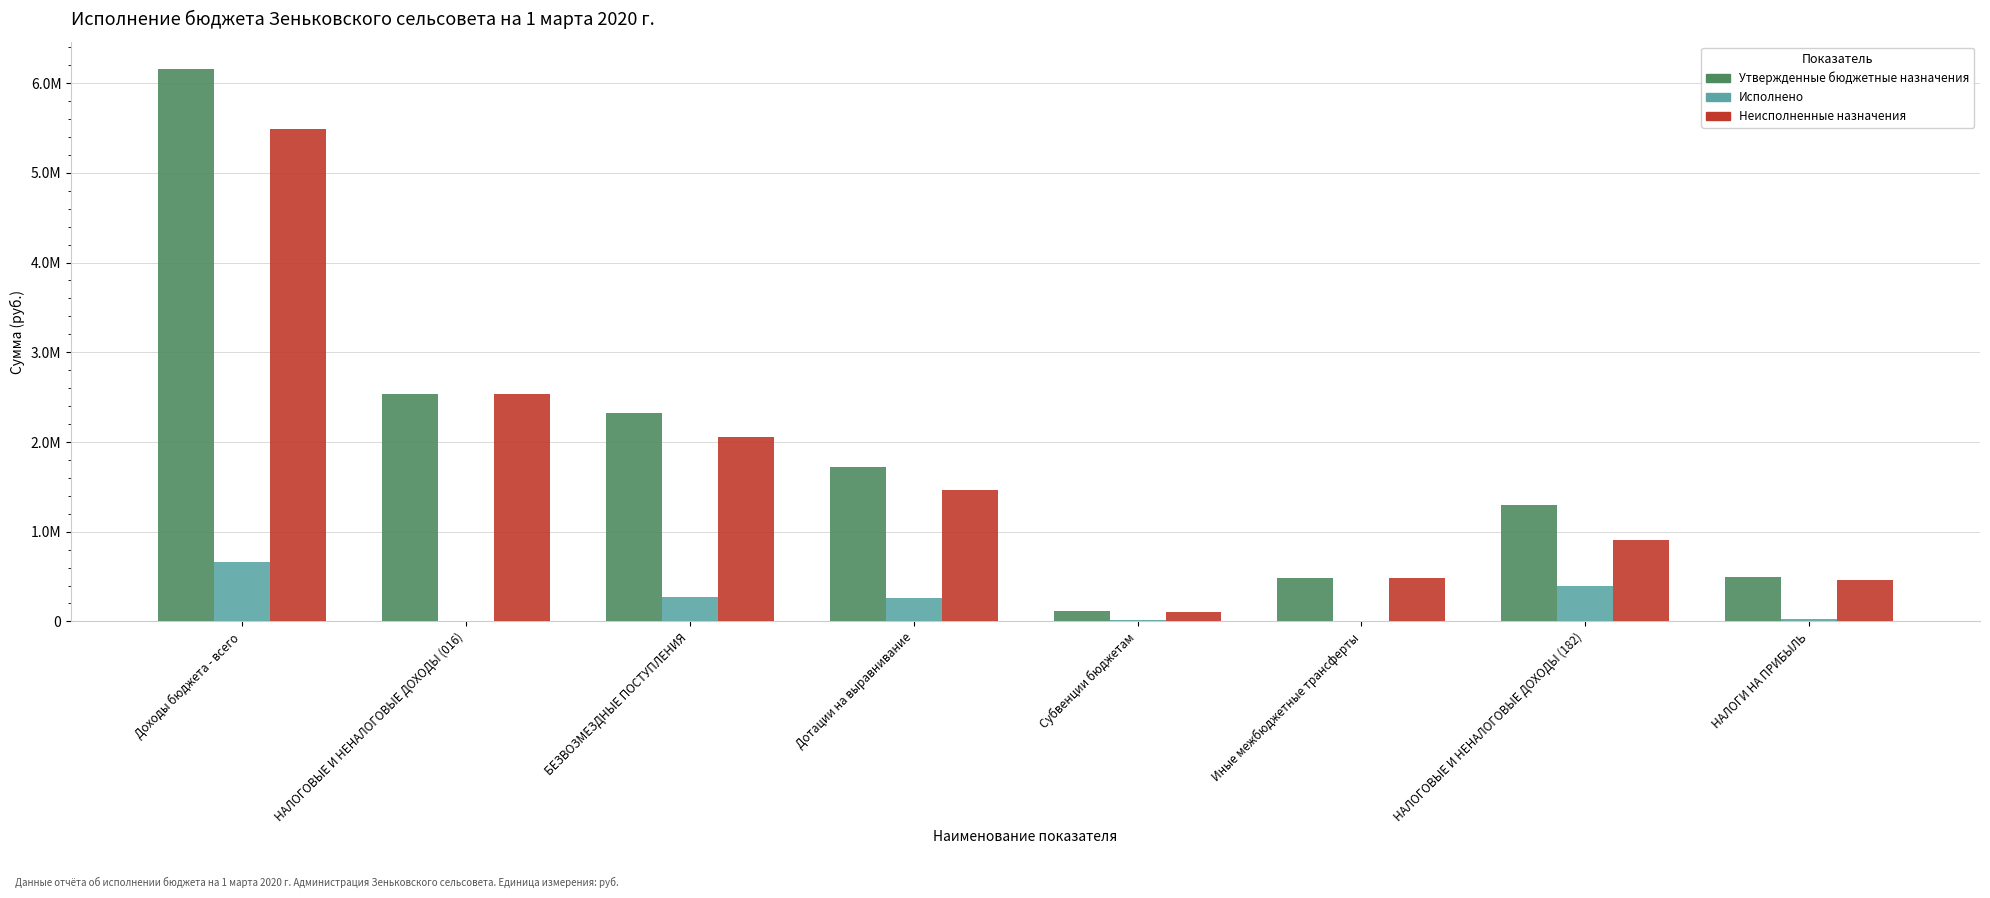

What are all the series names shown in the legend?

Утвержденные бюджетные назначения, Исполнено, Неисполненные назначения